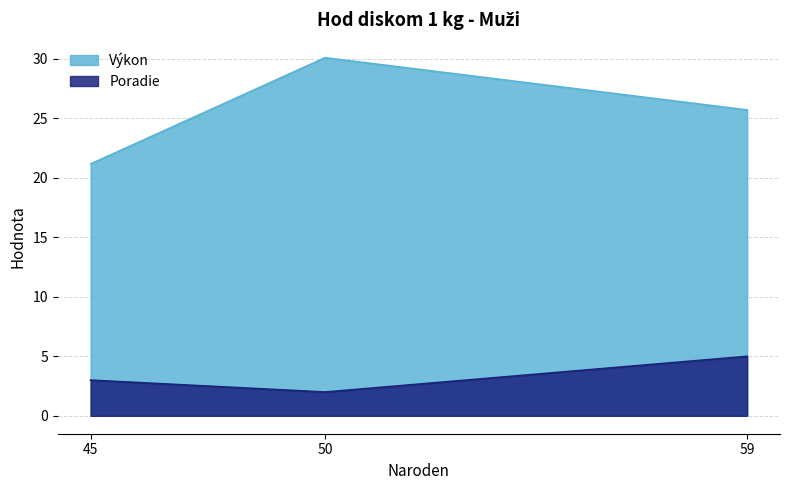

What is the greatest value displayed?

30.1